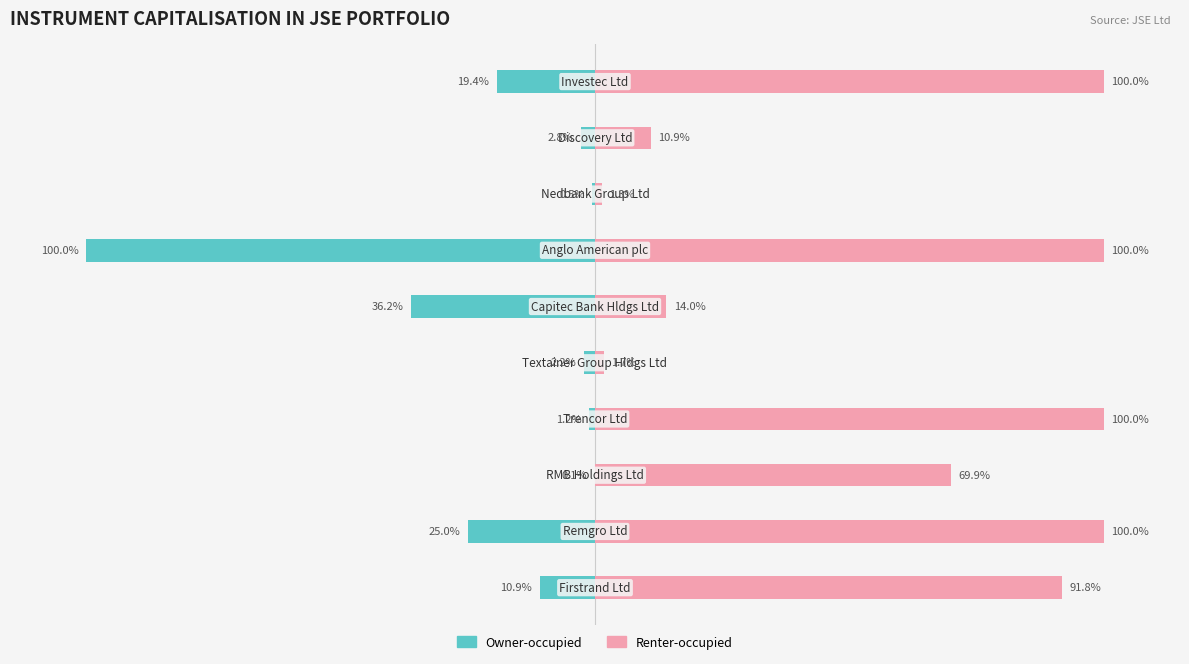

What is the total value across all series at 5?

-22.2